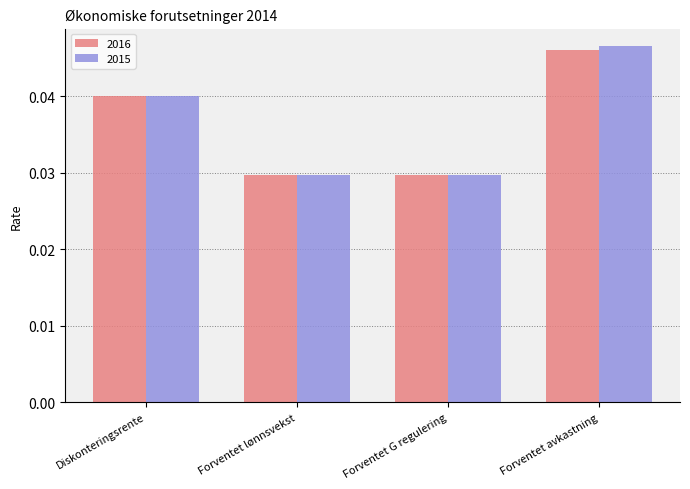

At which label does 2016 reach its peak?

Forventet avkastning